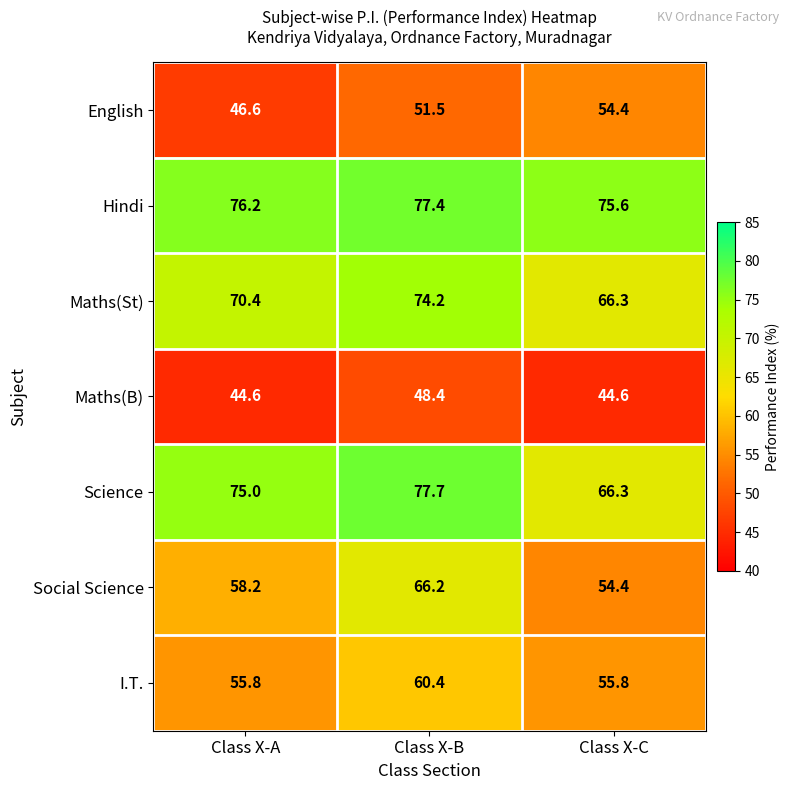

Reading right to left, transcribe all the data shown in this chart.

English: 54.4	51.5	46.6
Hindi: 75.6	77.4	76.2
Maths(St): 66.3	74.2	70.4
Maths(B): 44.6	48.4	44.6
Science: 66.3	77.7	75.0
Social Science: 54.4	66.2	58.2
I.T.: 55.8	60.4	55.8